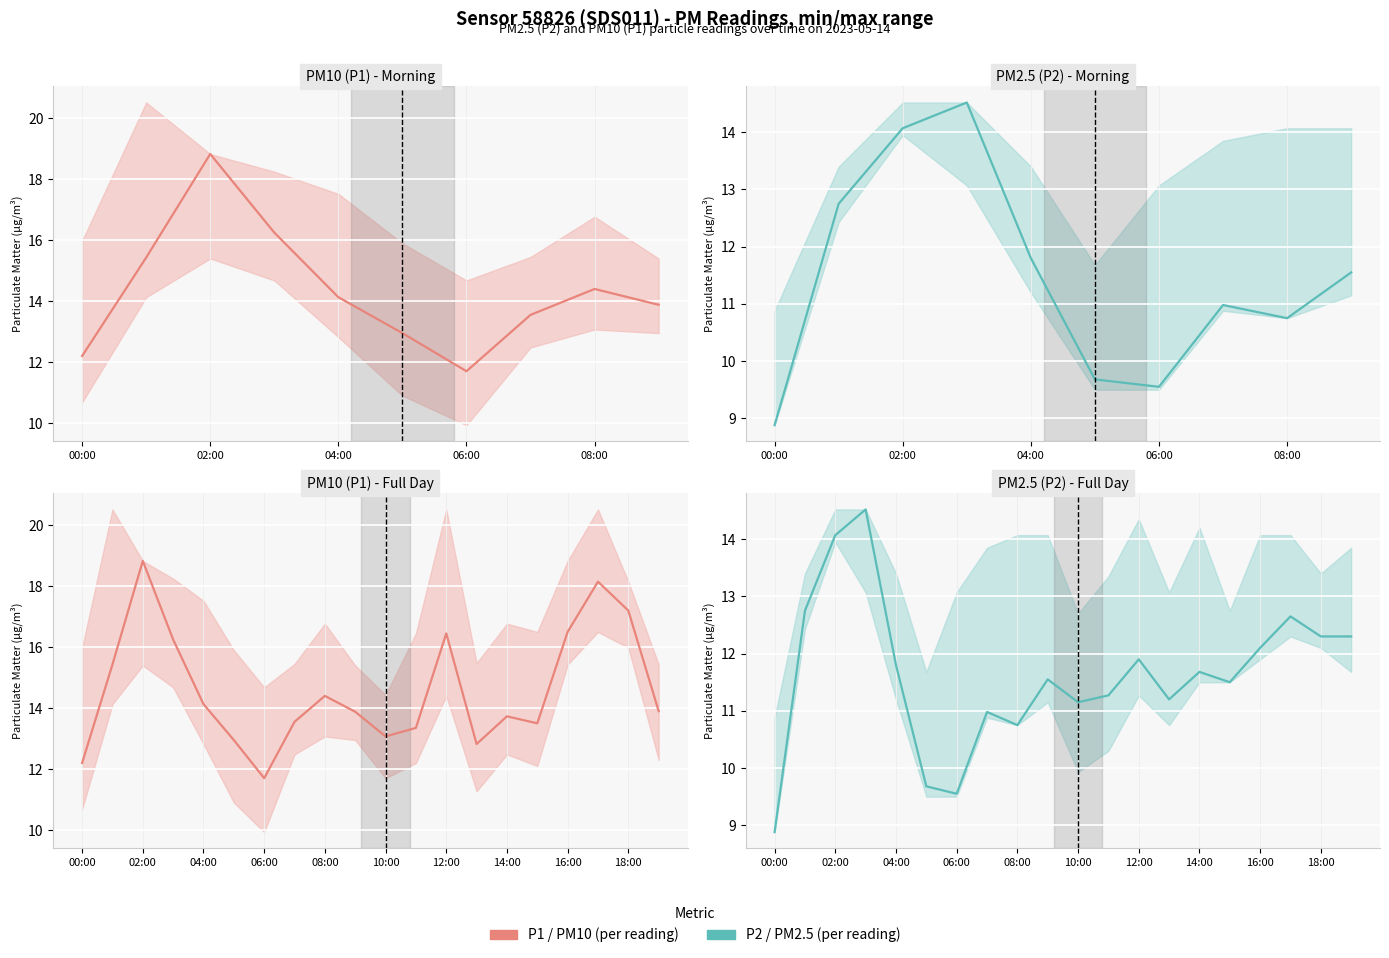

True or false: P1 has a value of 5.8 at 06:00.

False